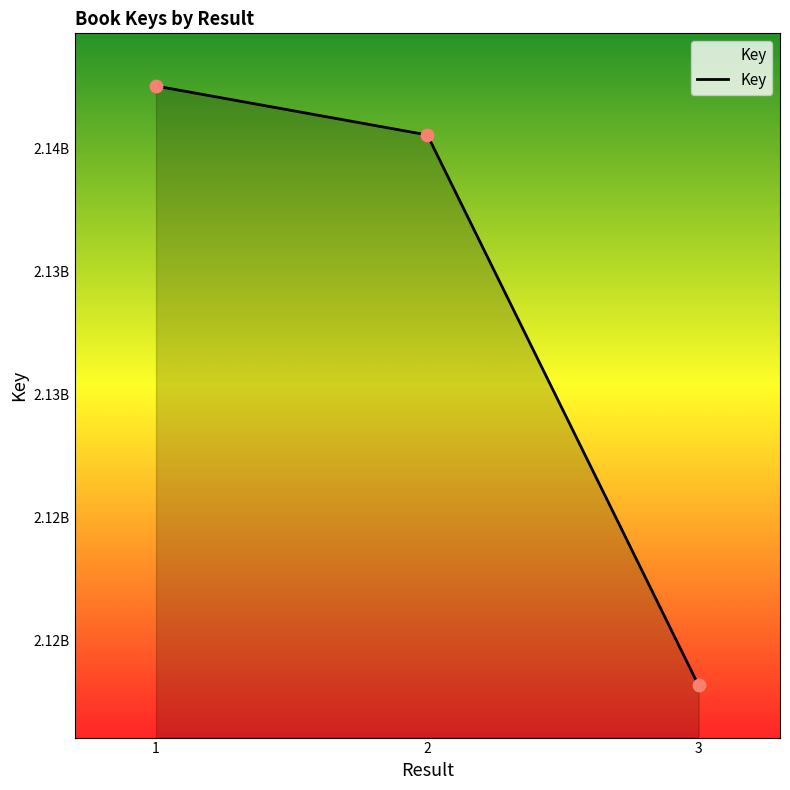

Between 3 and 2, which is larger?

2